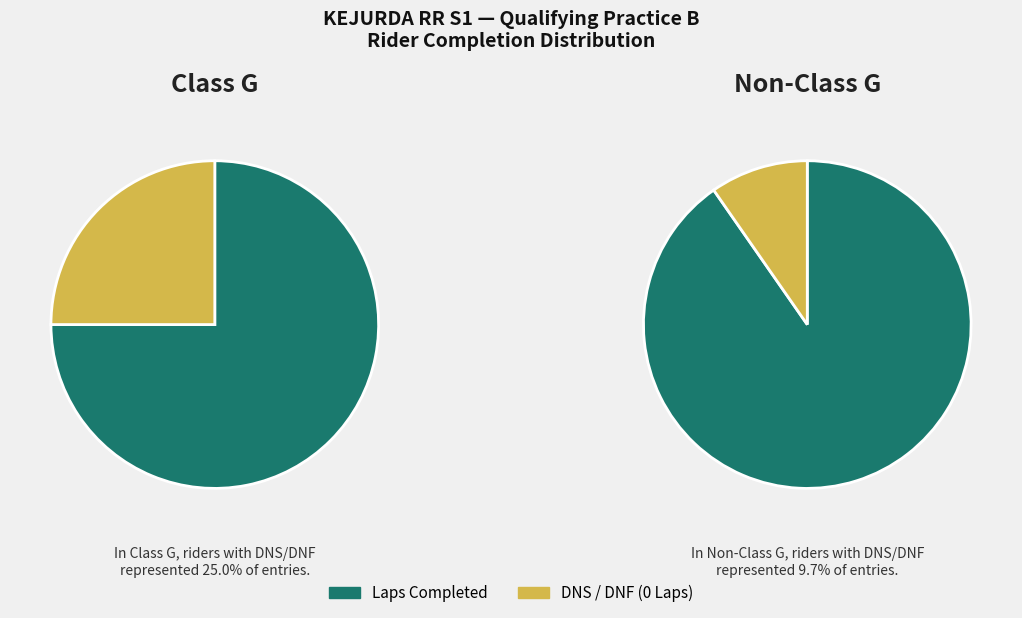

Is MUHAMMAD SOLEH the majority of the pie?

No